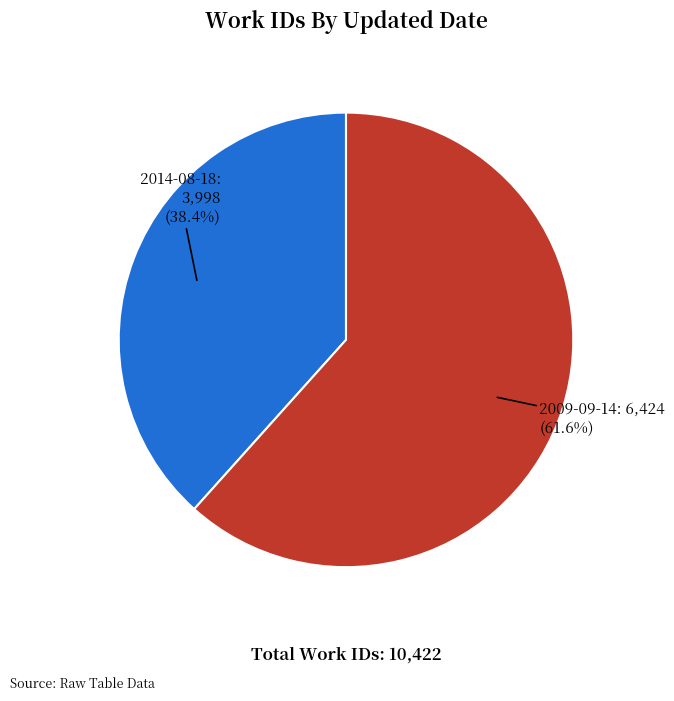

Does any single category account for the majority?

Yes